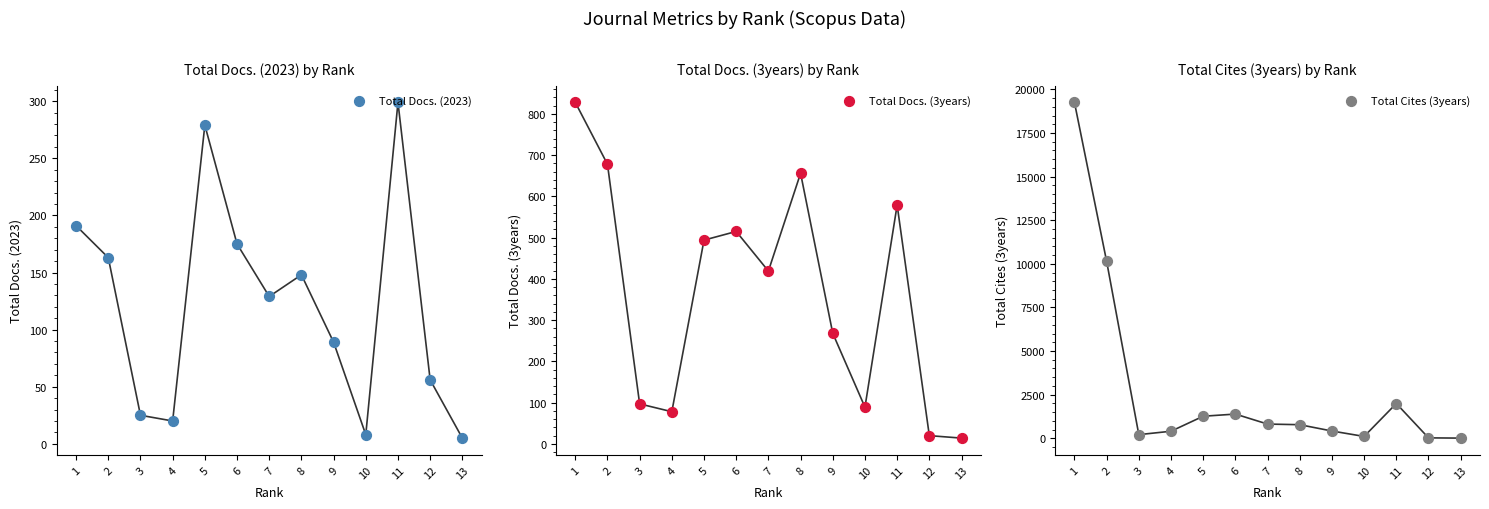

What are all the series names shown in the legend?

Total Docs. (2023), Total Docs. (3years), Total Cites (3years)